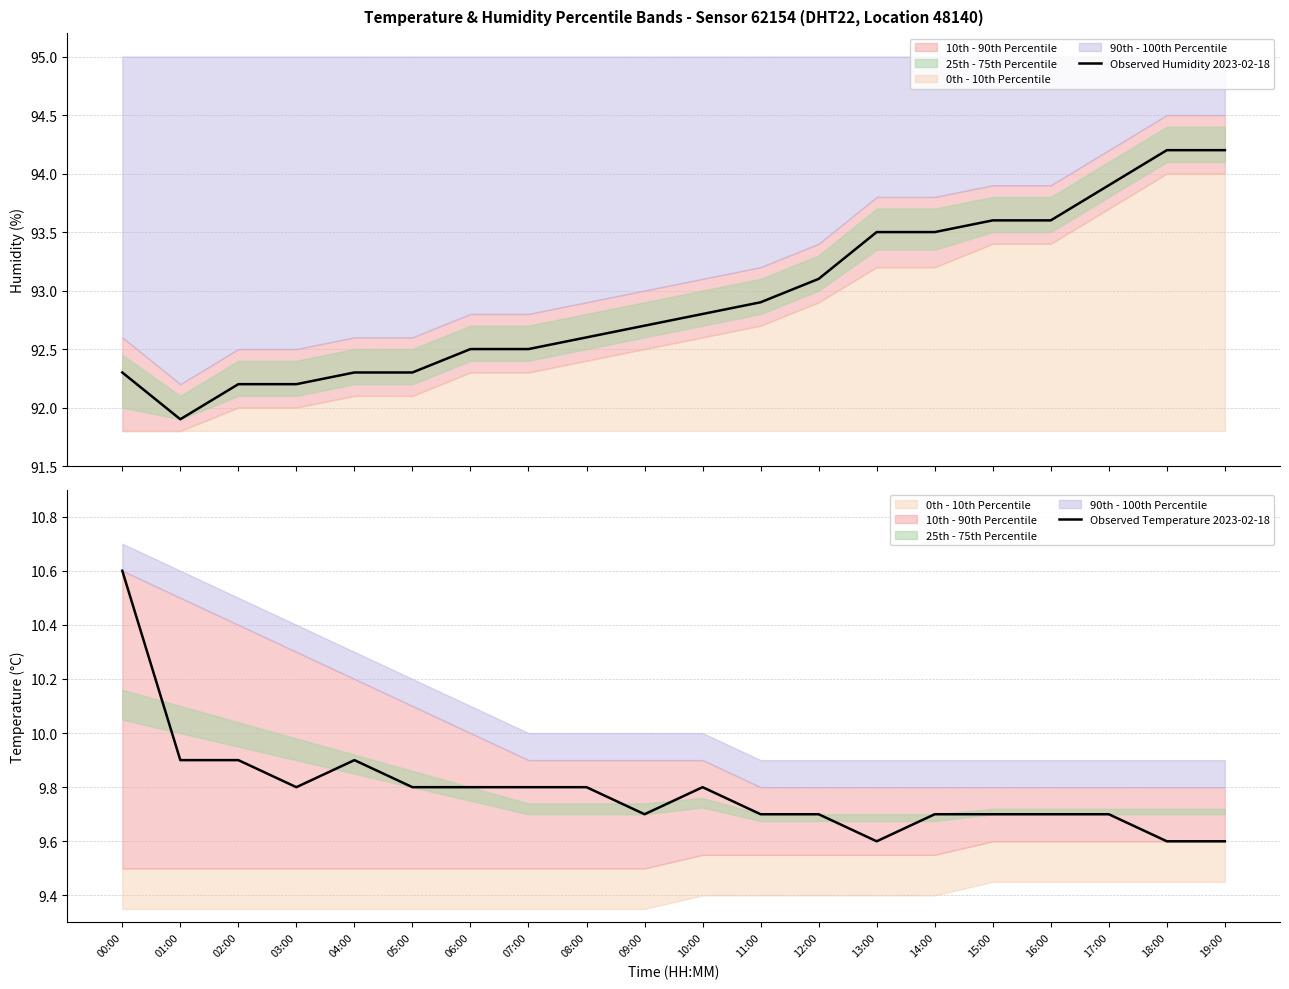

At which category is the sum across all series the highest?

18:00